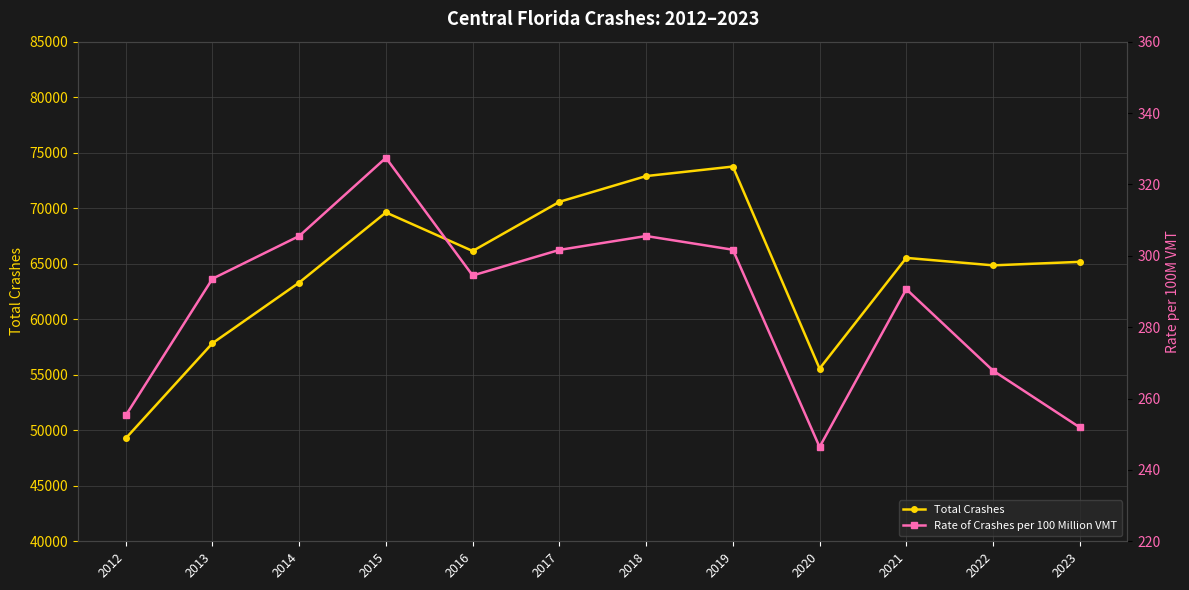

What is the difference between the Rate of Crashes per 100 Million VMT values at 2012 and 2022?

12.6